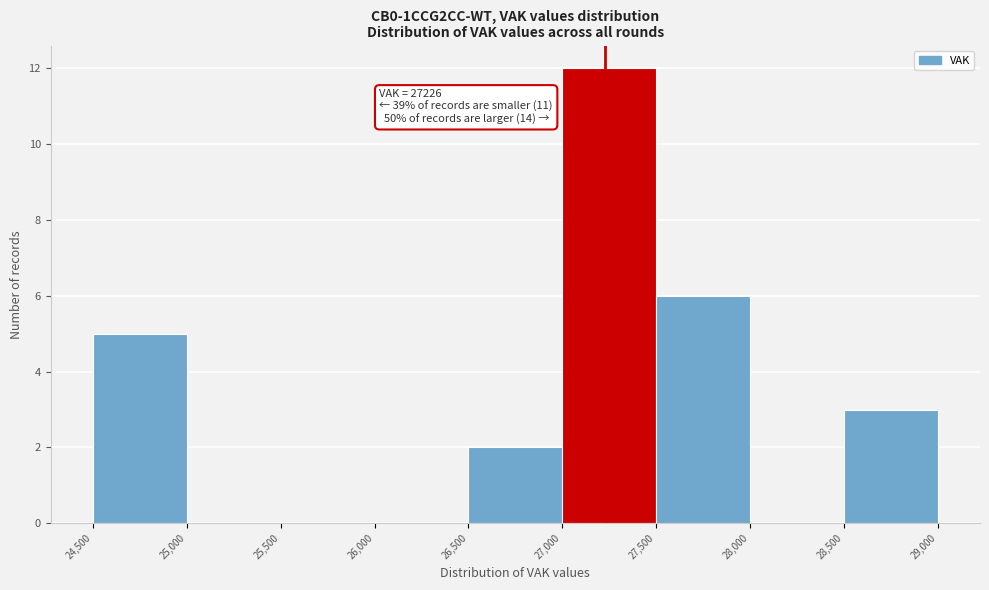

Which range on the x-axis has the tallest bar?

27,000 to 27,500